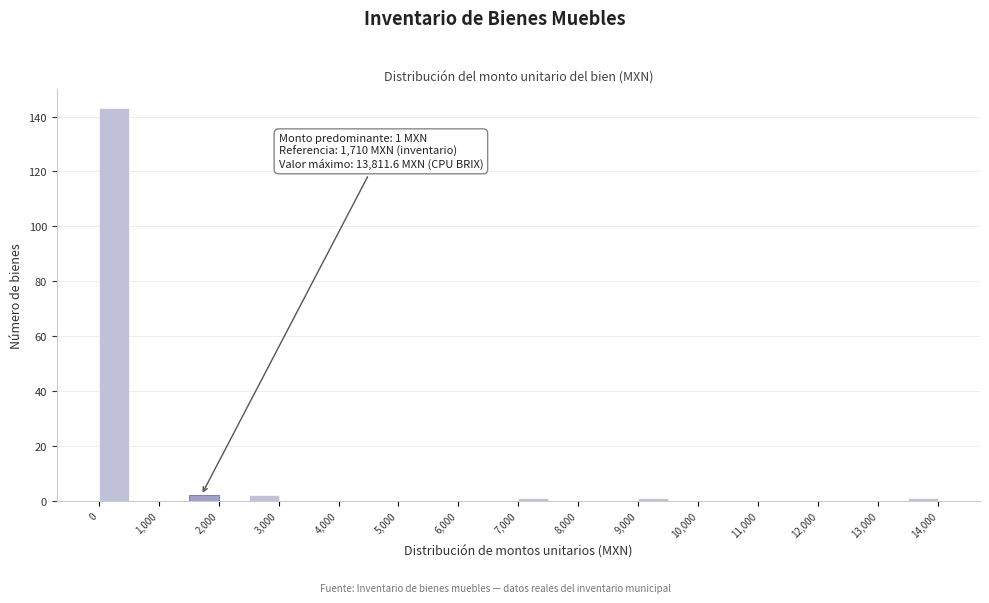

Over which range of the x-axis is the bar tallest?

0 to 500